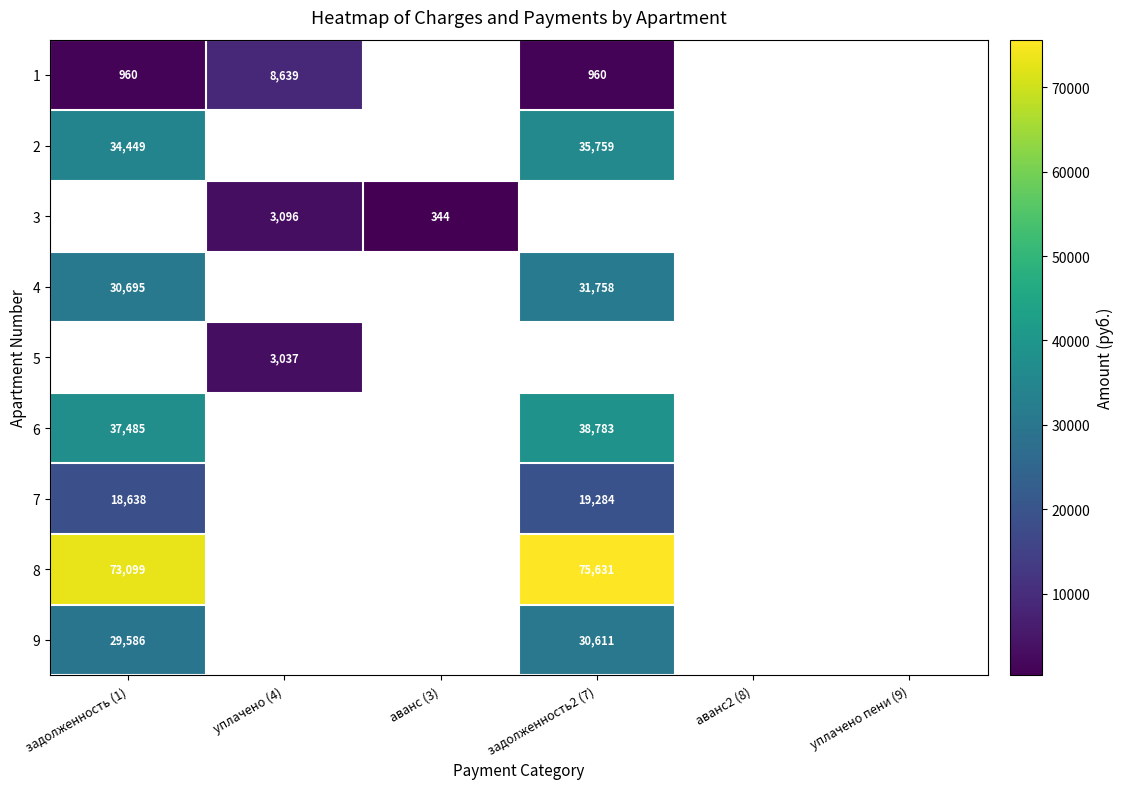

At which category is the sum across all series the highest?

задолженность2 (7)